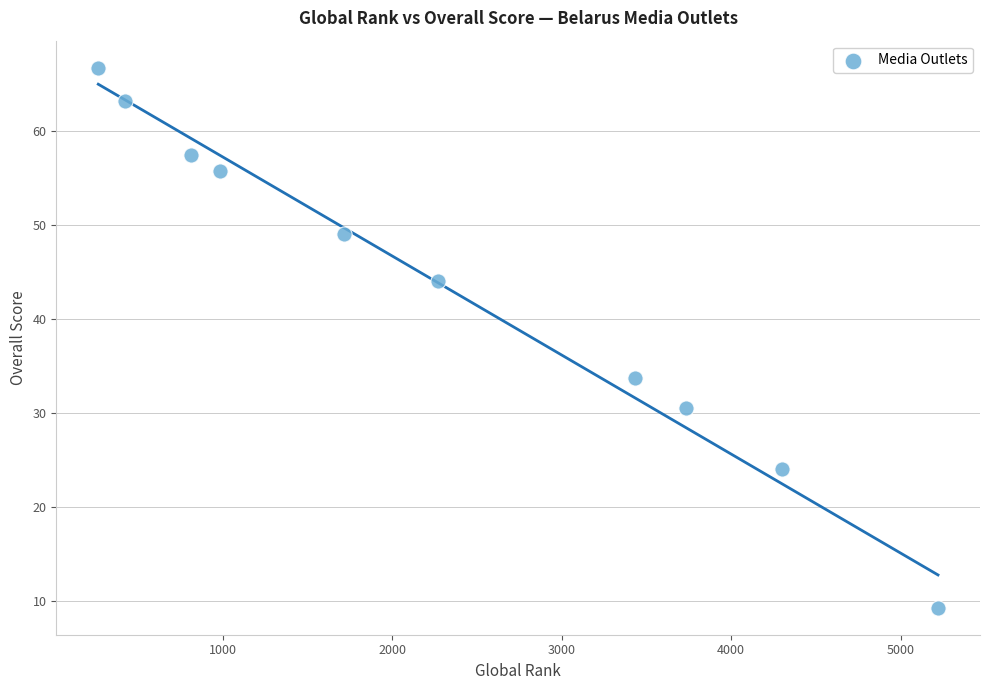

What is the range of Y values (max minus min)?

57.5